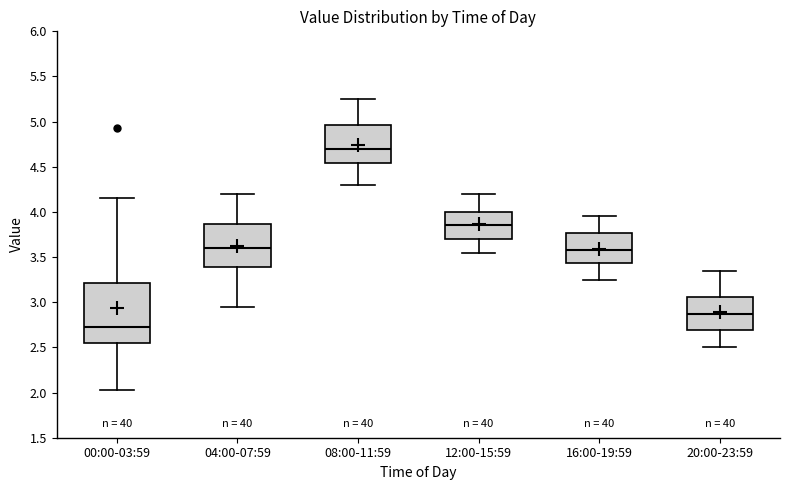

Which box has the lowest median line?

00:00-03:59